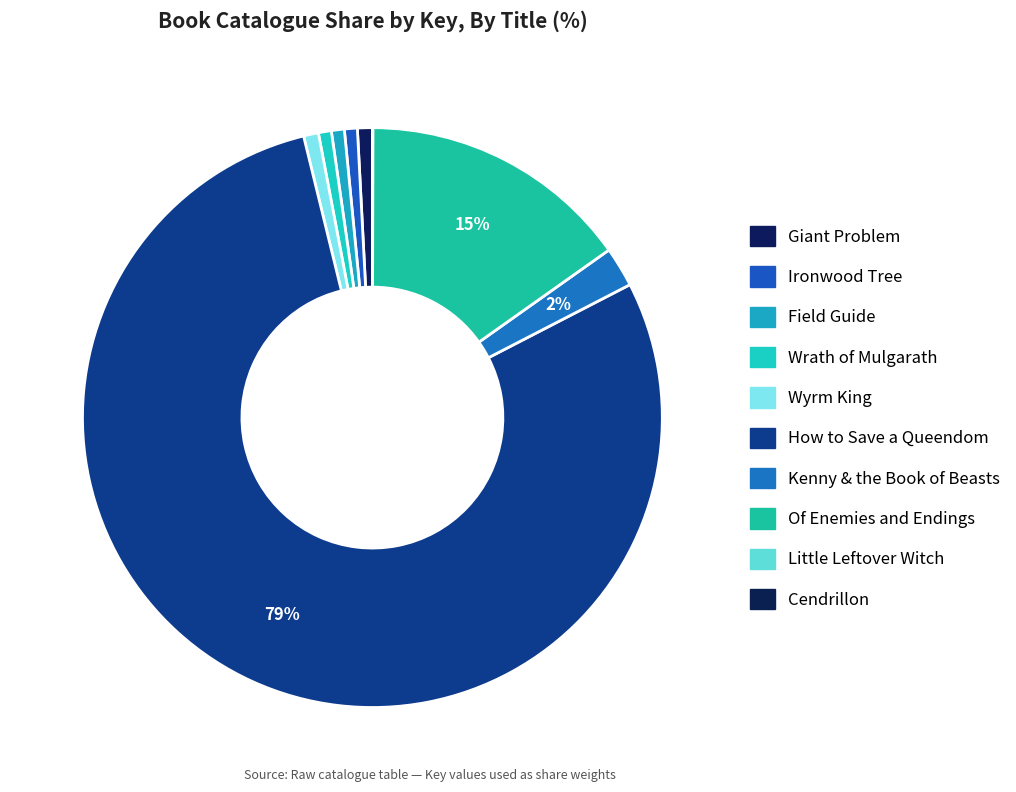

To the nearest percent, what is the difference between the largest and smallest slice percentages?

79%